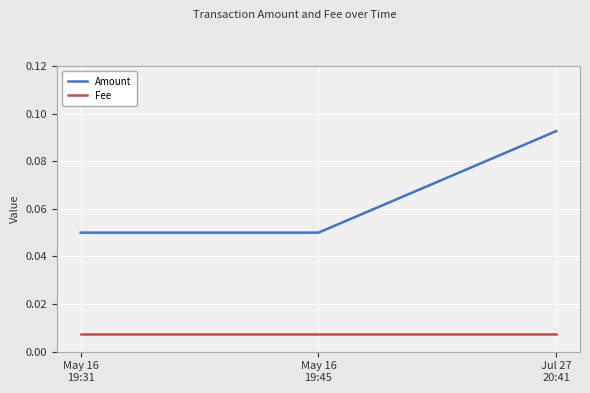

List the series in order of their peak value, lowest first.

Fee, Amount